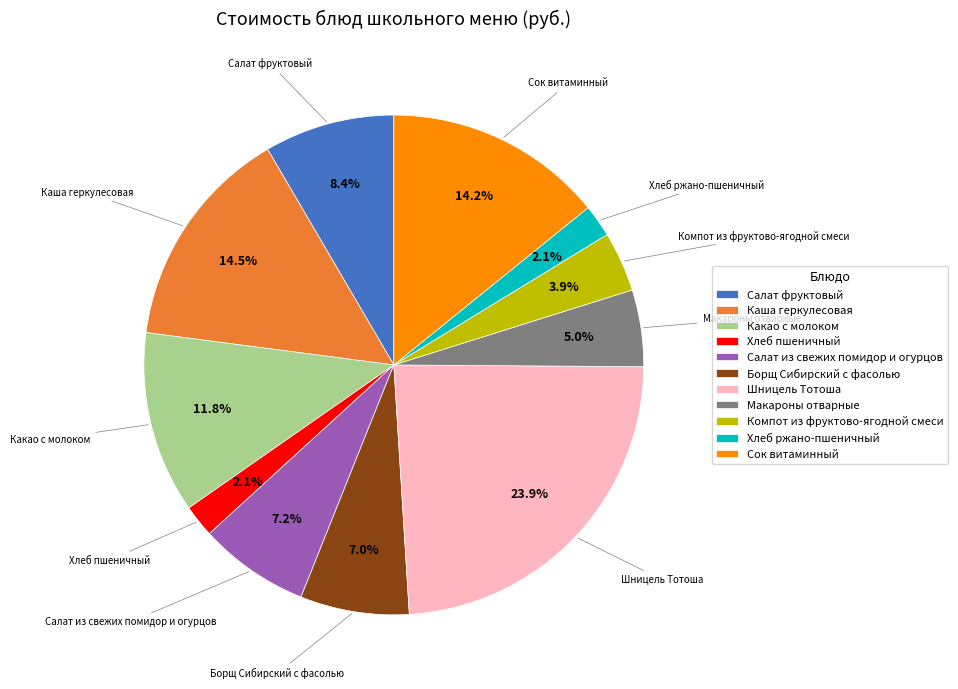

To the nearest percent, what is the average slice percentage?

9%